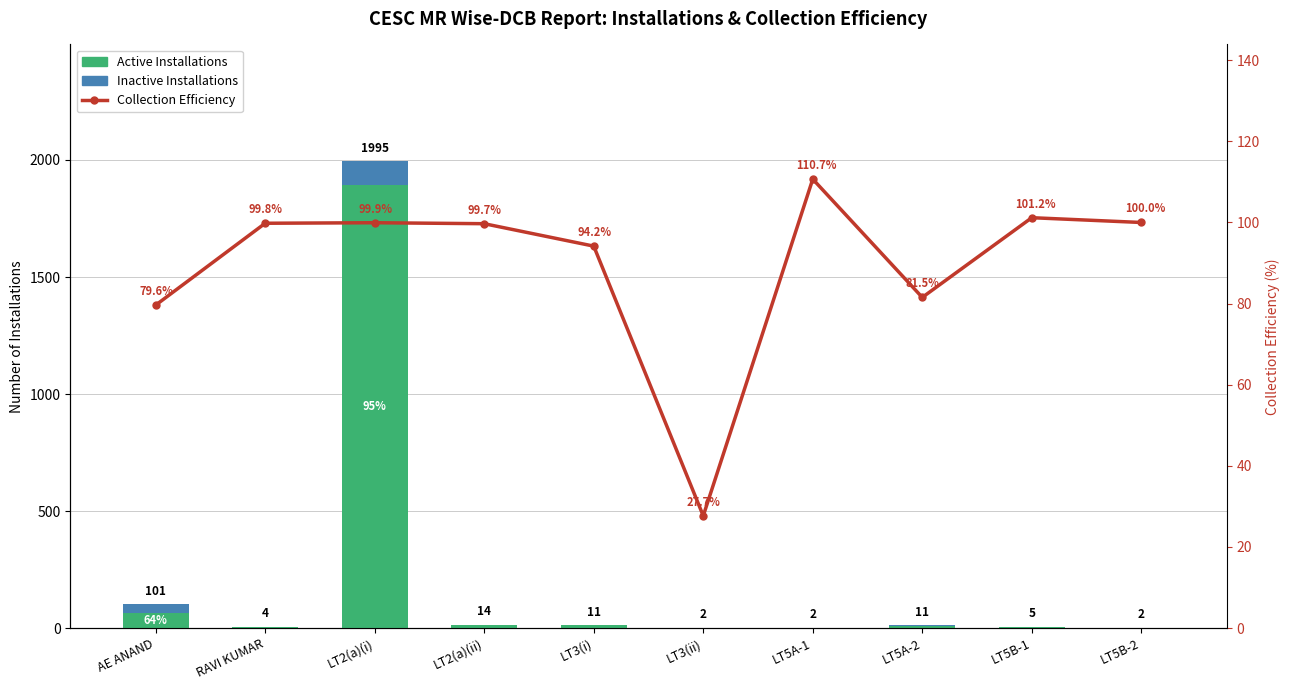

What is the label of the 6th bar from the right?

LT3(i)